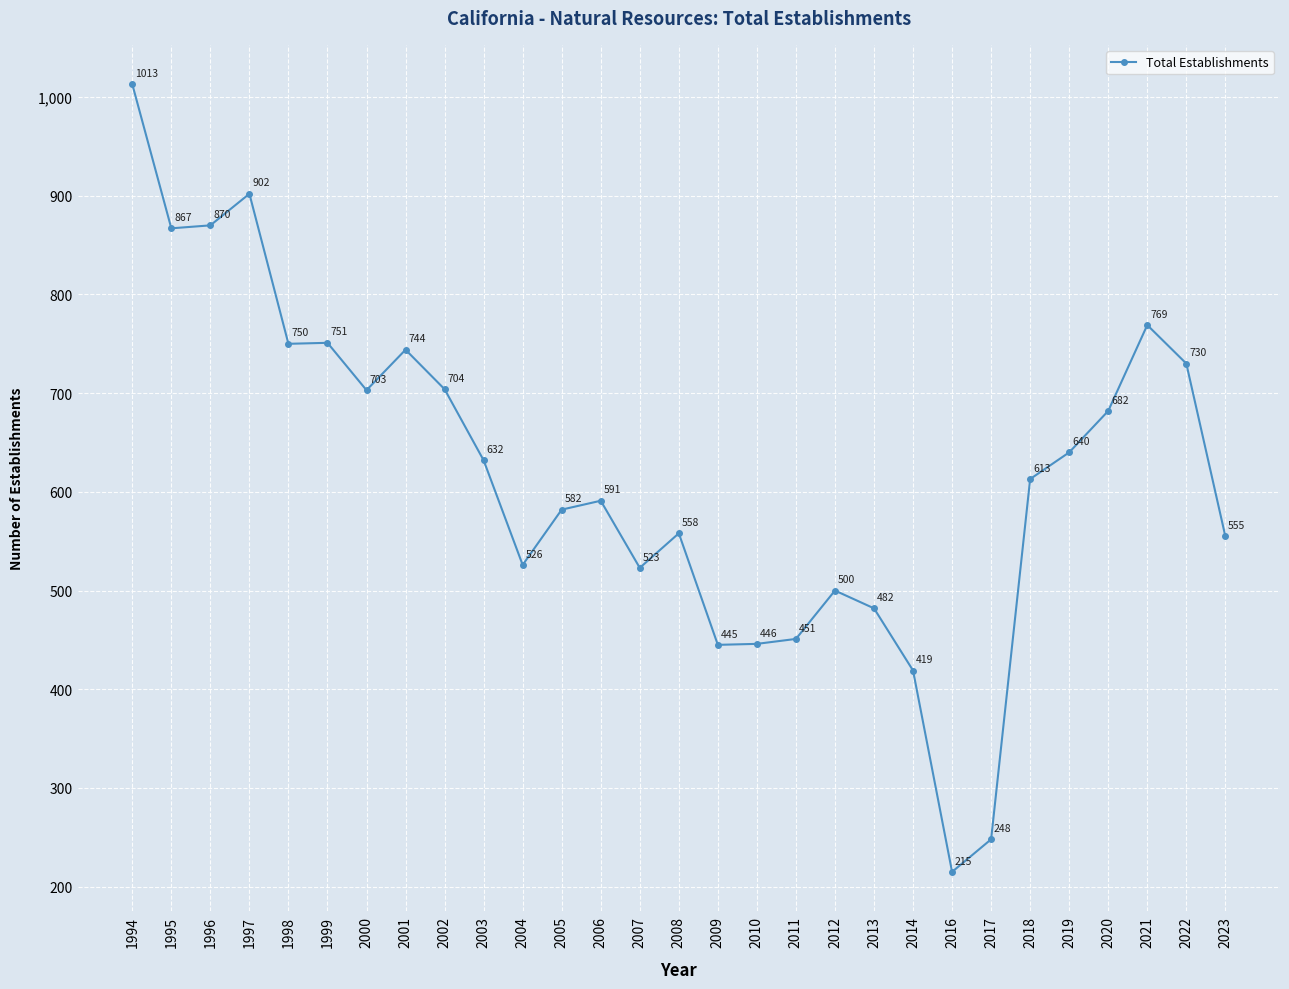

What is the difference between the values at 1996 and 1997?

32